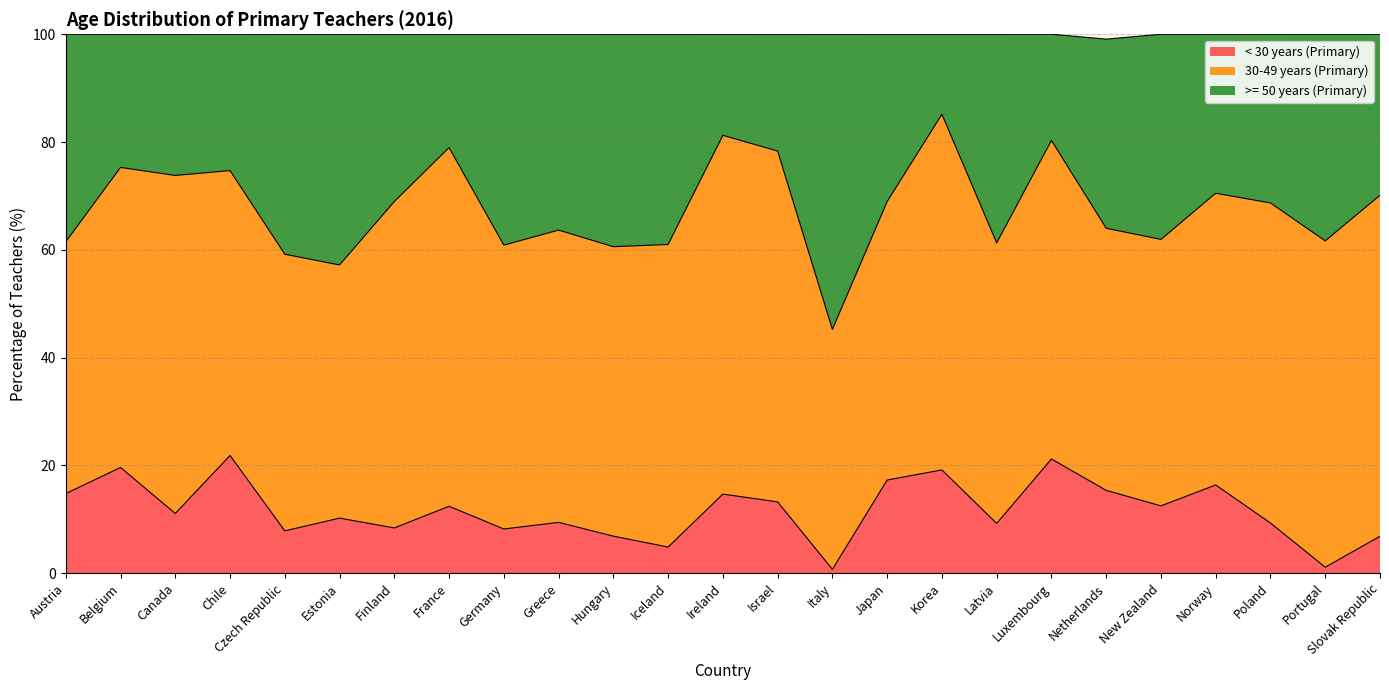

Which series has the widest spread of values?

>= 50 years (Primary)